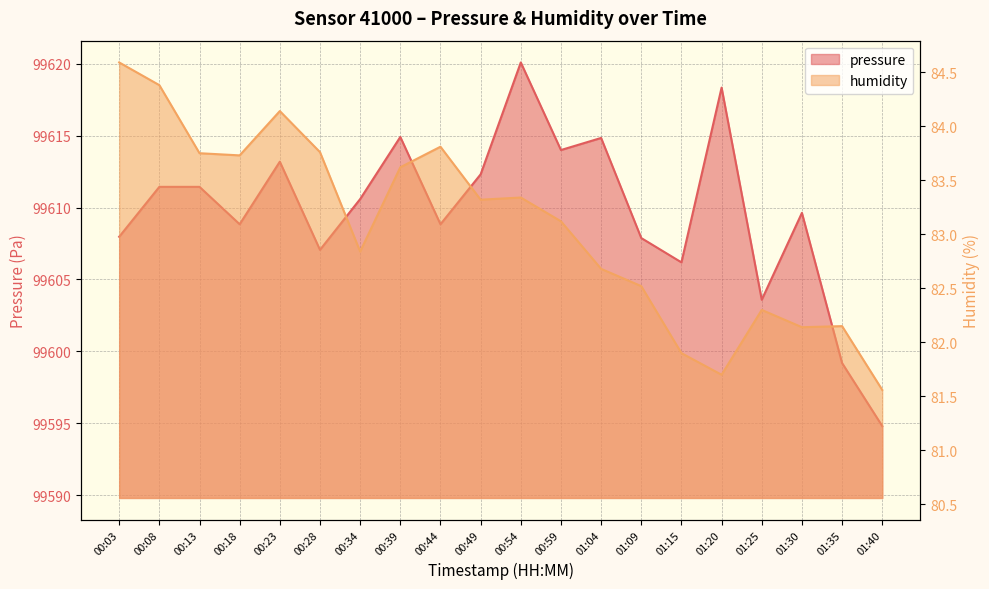

Reading left to right, transcribe all the data shown in this chart.

pressure: 00:03=99608.0	00:08=99611.4	00:13=99611.4	00:18=99608.8	00:23=99613.2	00:28=99607.1	00:34=99610.6	00:39=99614.9	00:44=99608.8	00:49=99612.3	00:54=99620.1	00:59=99614.0	01:04=99614.8	01:09=99607.9	01:15=99606.2	01:20=99618.3	01:25=99603.6	01:30=99609.6	01:35=99599.2	01:40=99594.8
humidity: 00:03=84.6	00:08=84.4	00:13=83.8	00:18=83.7	00:23=84.1	00:28=83.8	00:34=82.8	00:39=83.6	00:44=83.8	00:49=83.3	00:54=83.3	00:59=83.1	01:04=82.7	01:09=82.5	01:15=81.9	01:20=81.7	01:25=82.3	01:30=82.1	01:35=82.2	01:40=81.6